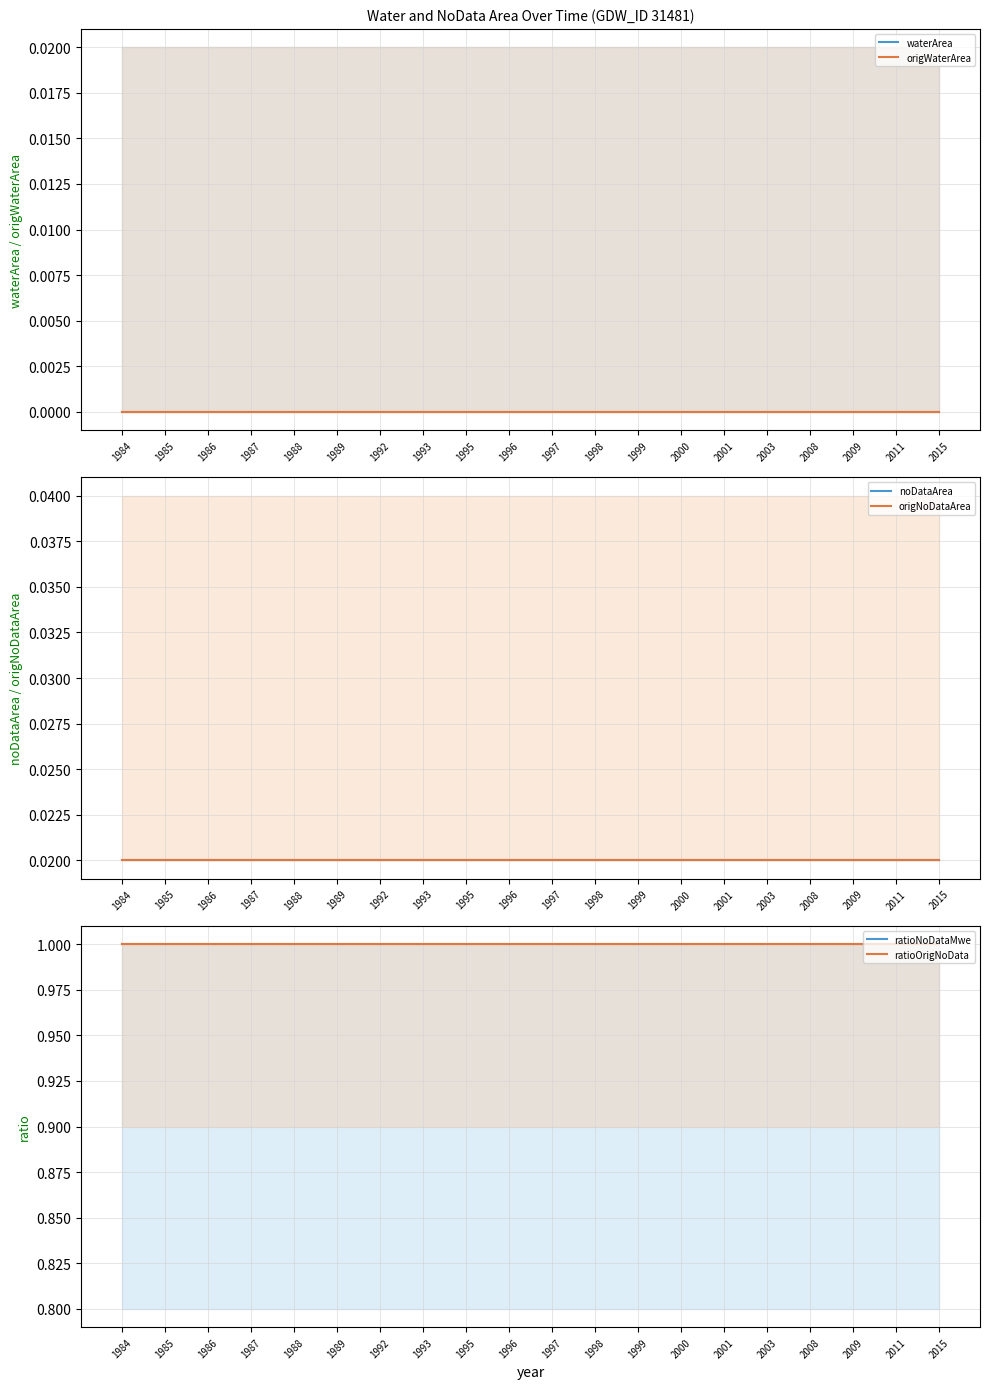

Reading right to left, list all the values displayed in this chart.

waterArea: 0.0	0.0	0.0	0.0	0.0	0.0	0.0	0.0	0.0	0.0	0.0	0.0	0.0	0.0	0.0	0.0	0.0	0.0	0.0	0.0
origWaterArea: 0.0	0.0	0.0	0.0	0.0	0.0	0.0	0.0	0.0	0.0	0.0	0.0	0.0	0.0	0.0	0.0	0.0	0.0	0.0	0.0
noDataArea: 0.0	0.0	0.0	0.0	0.0	0.0	0.0	0.0	0.0	0.0	0.0	0.0	0.0	0.0	0.0	0.0	0.0	0.0	0.0	0.0
origNoDataArea: 0.0	0.0	0.0	0.0	0.0	0.0	0.0	0.0	0.0	0.0	0.0	0.0	0.0	0.0	0.0	0.0	0.0	0.0	0.0	0.0
ratioNoDataMwe: 1.0	1.0	1.0	1.0	1.0	1.0	1.0	1.0	1.0	1.0	1.0	1.0	1.0	1.0	1.0	1.0	1.0	1.0	1.0	1.0
ratioOrigNoData: 1.0	1.0	1.0	1.0	1.0	1.0	1.0	1.0	1.0	1.0	1.0	1.0	1.0	1.0	1.0	1.0	1.0	1.0	1.0	1.0